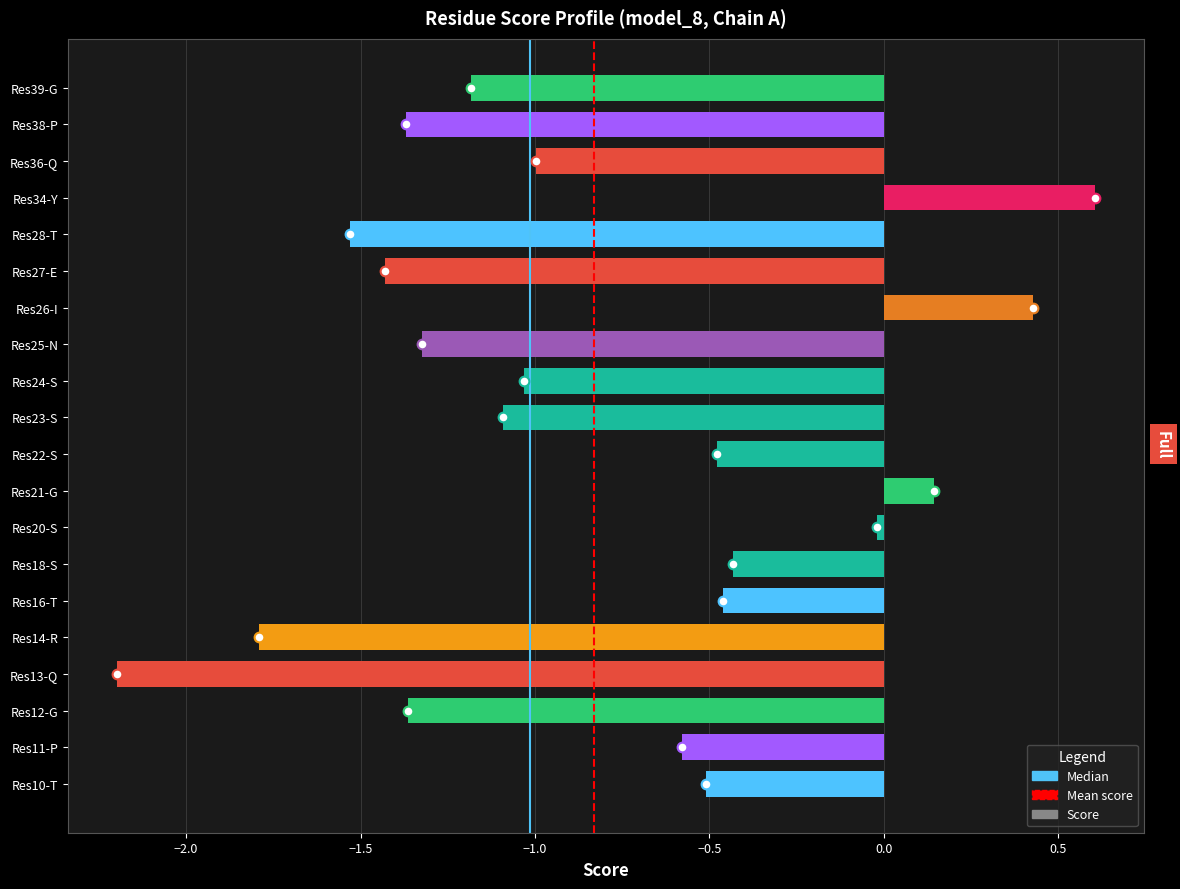

Read the value at Res34-Y.

0.6